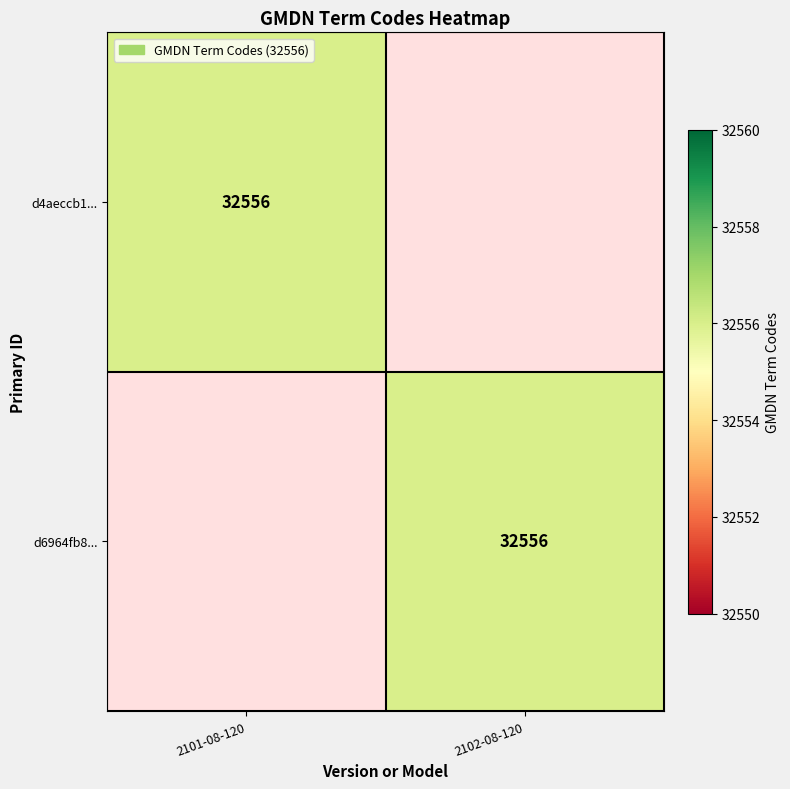

Count the number of categories in the chart.

2